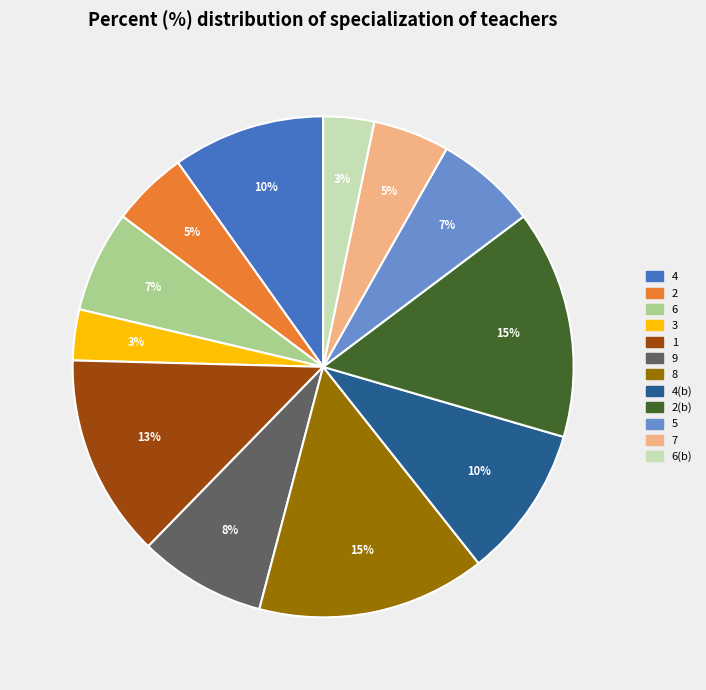

To the nearest percent, what is the average slice percentage?

8%